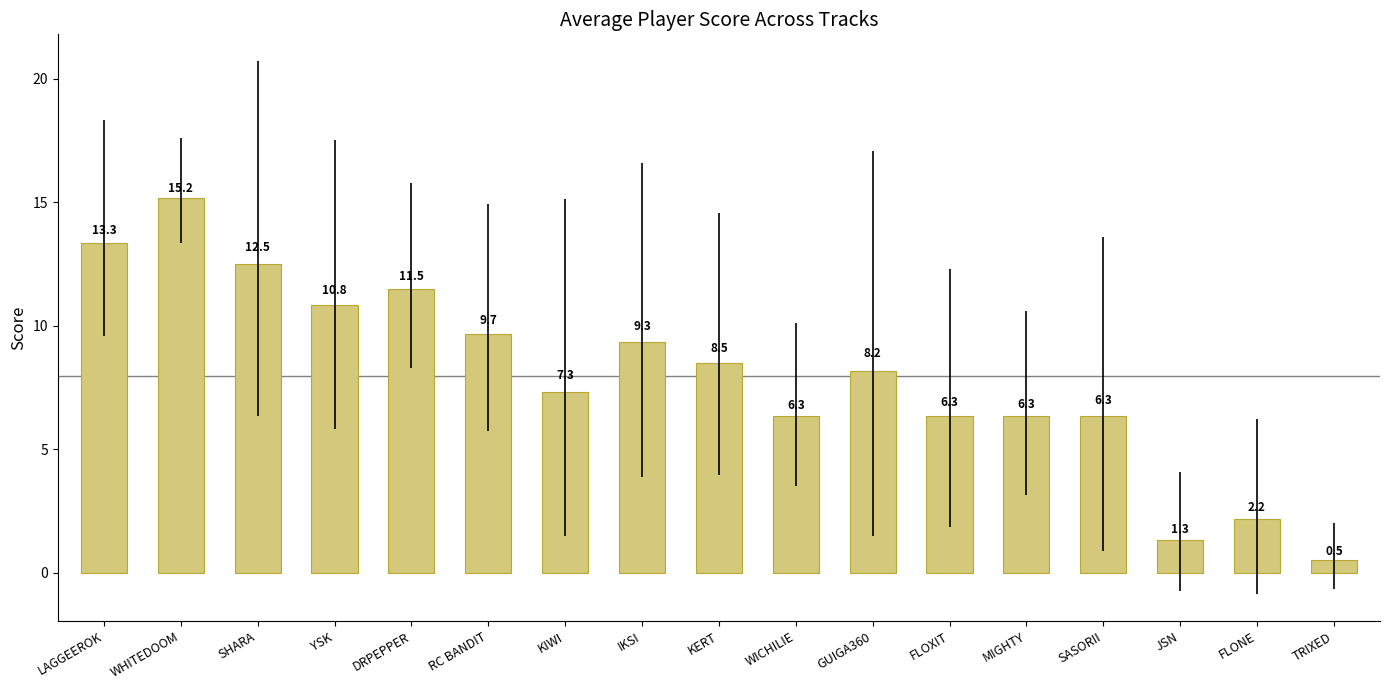

What is the average value?

8.0